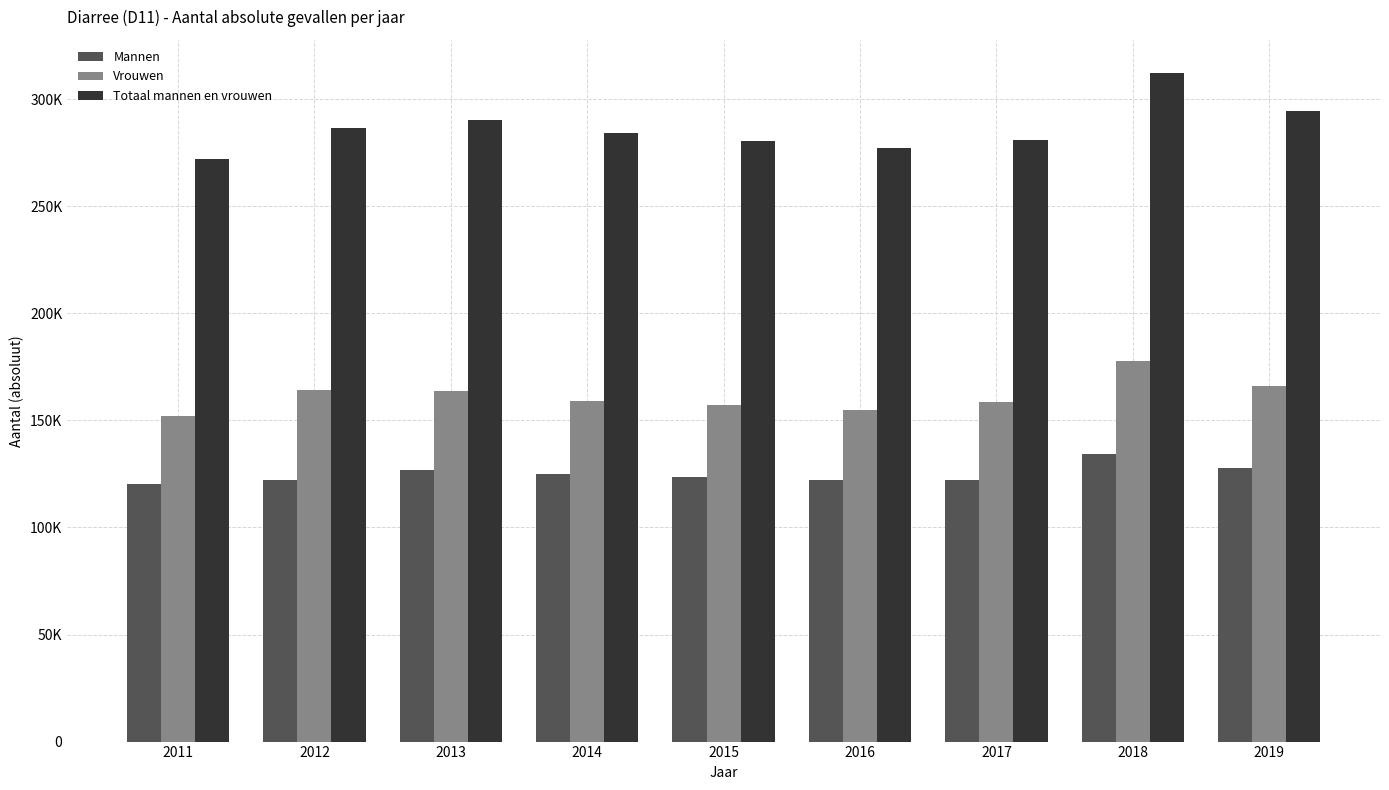

Rank the series by their maximum value, from highest to lowest.

Totaal mannen en vrouwen, Vrouwen, Mannen